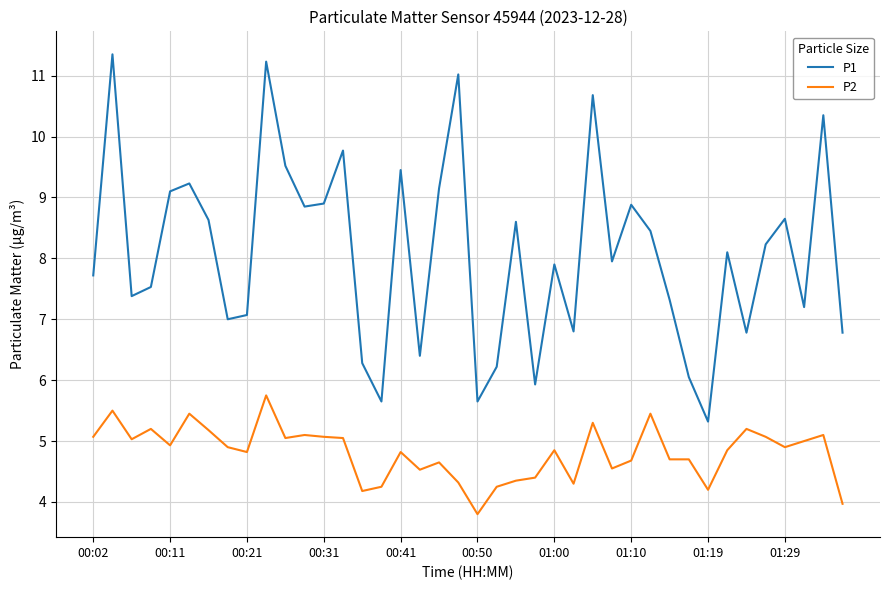

Which series has the widest spread of values?

P1